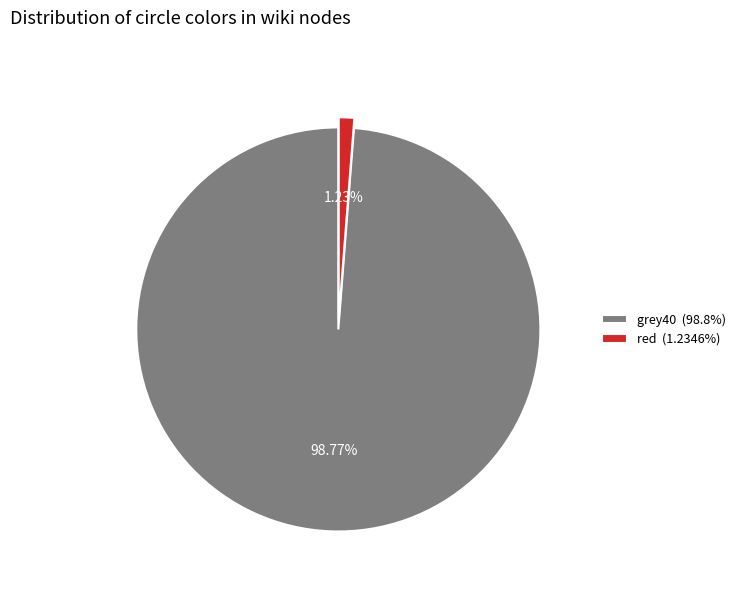

Rank the categories by value from lowest to highest.

red, grey40